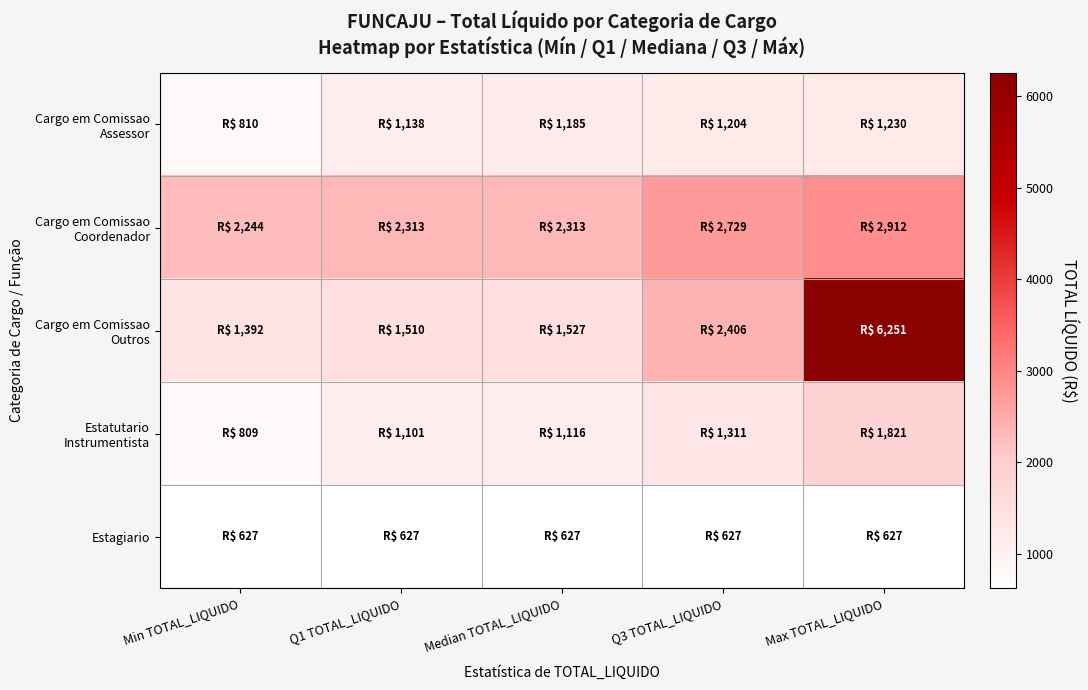

How many series are shown in this chart?

5